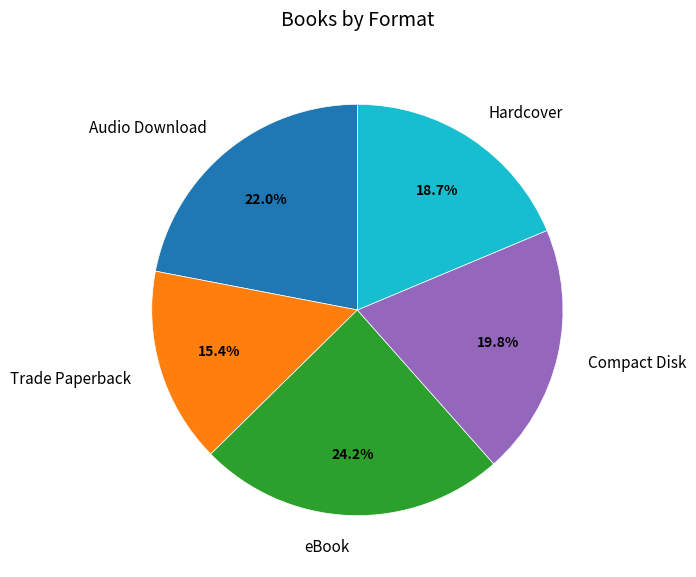

What percentage is the eBook slice, to the nearest percent?

24%